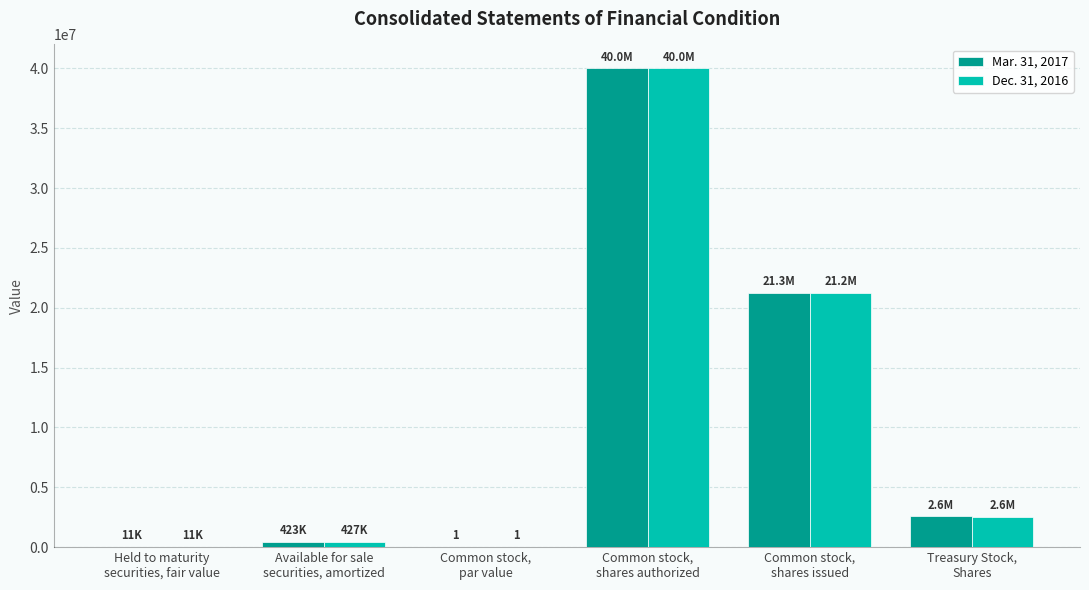

Count the number of categories in the chart.

6